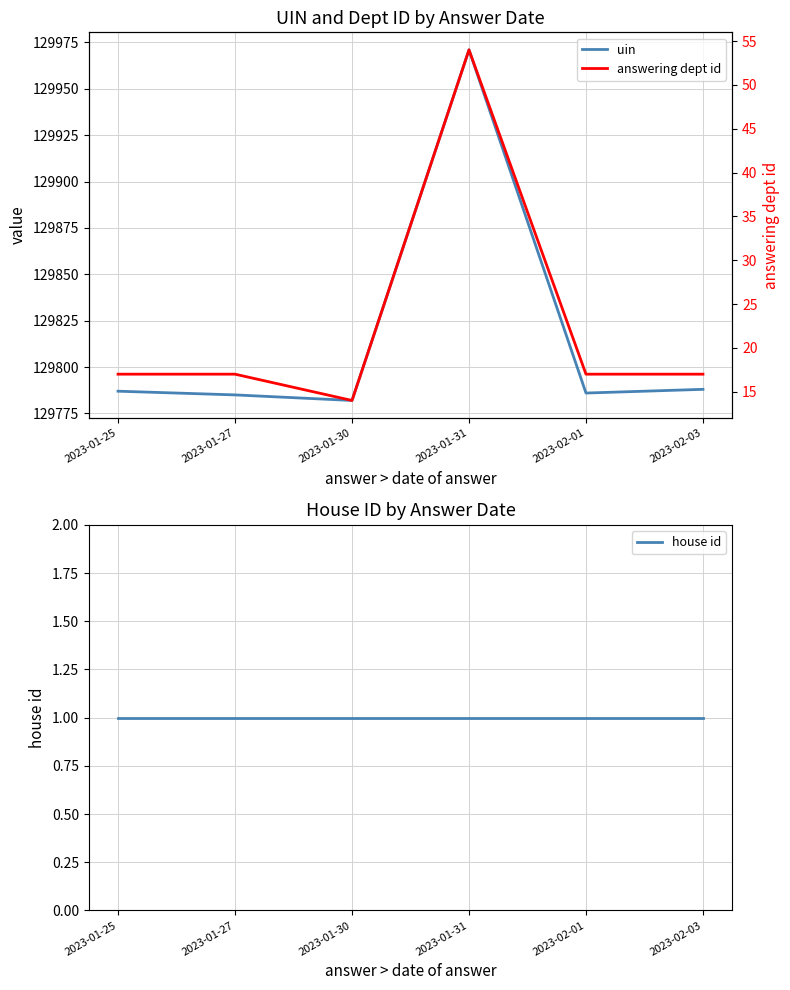

Count the number of categories in the chart.

6